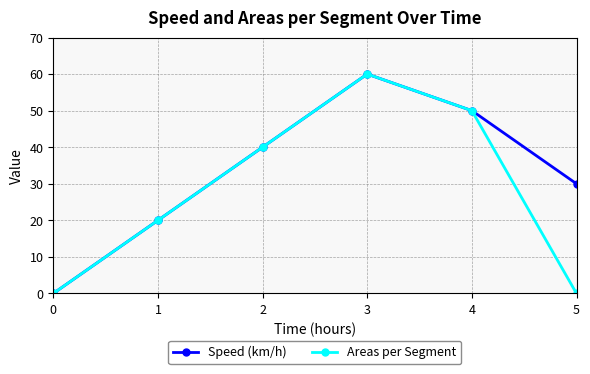

Reading left to right, what are all the values shown in this chart?

Speed (km/h): 0=0	1=20	2=40	3=60	4=50	5=30
Areas per Segment: 0=0	1=20	2=40	3=60	4=50	5=0